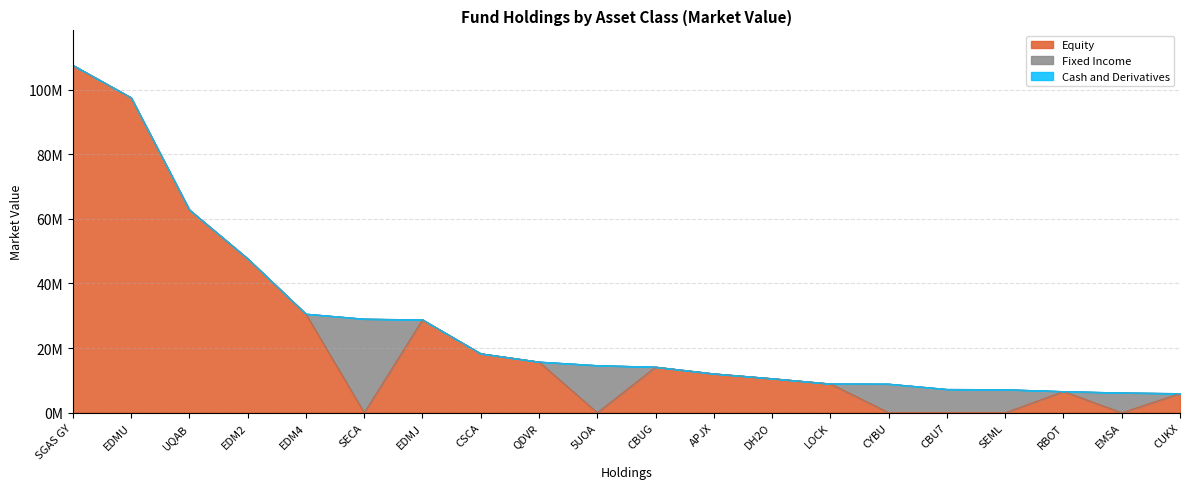

True or false: Equity has more than 0 points higher than both neighbors.

True